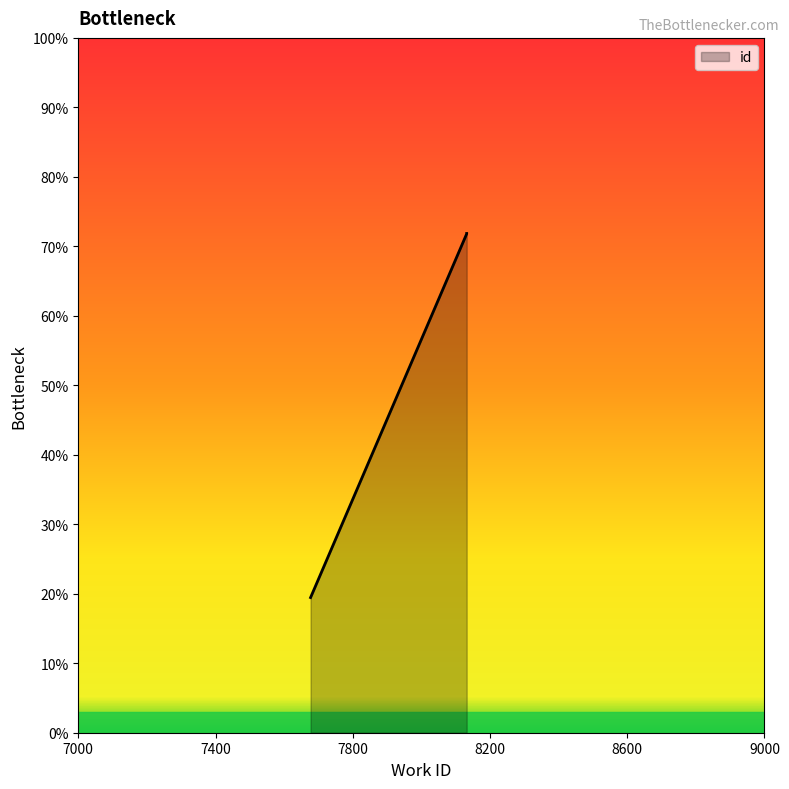

List the labels in order of value, smallest first.

7677, 8132, 8132